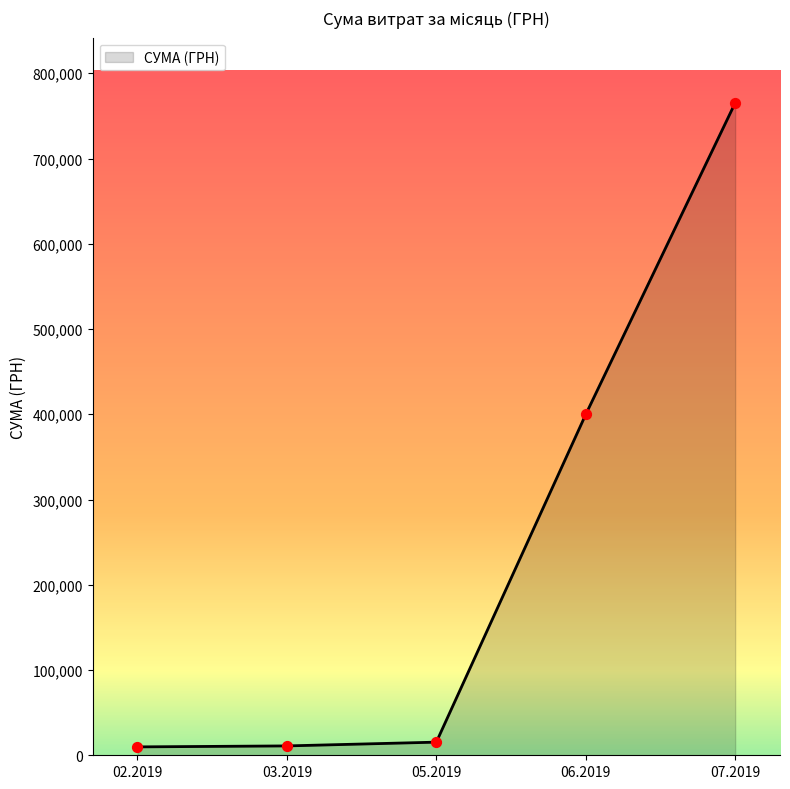

True or false: the data has more than 2 interior local peaks.

False